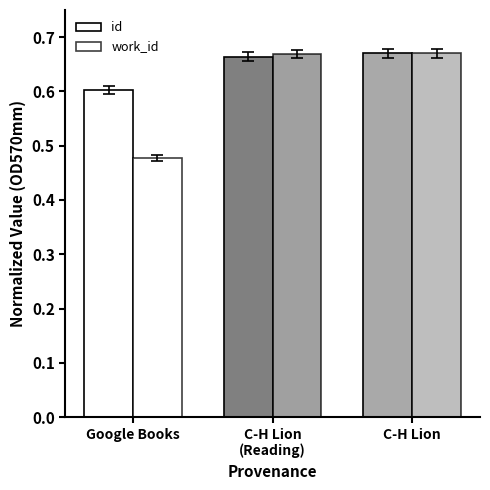

The value of work_id at C-H Lion
(Reading) is 1.1. True or false?

False